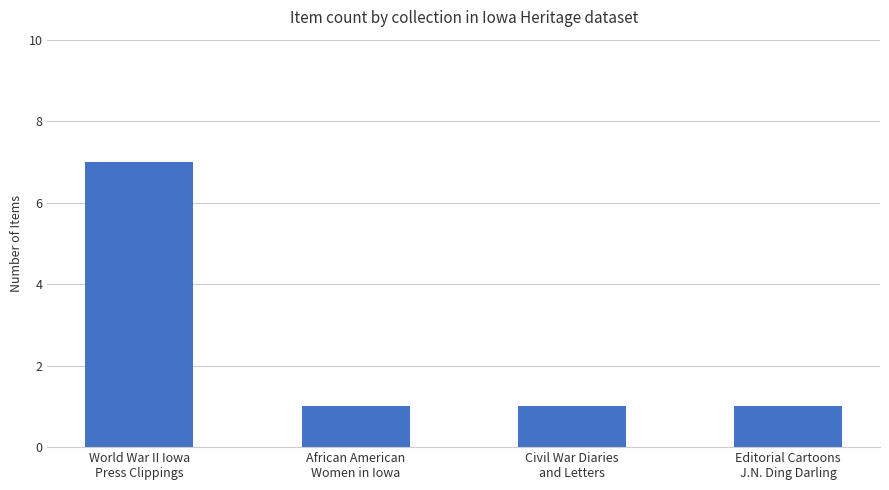

What is the maximum value shown in the chart?

7